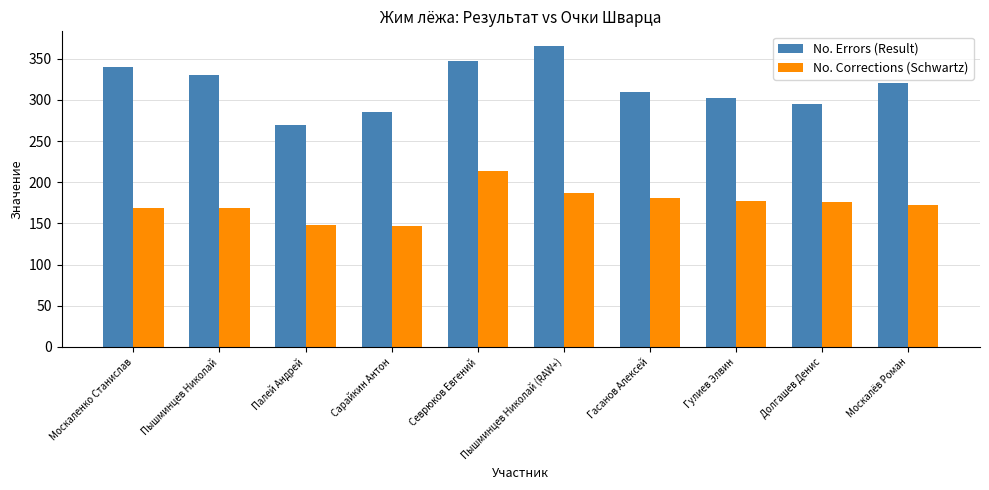

The value of No. Errors (Result) at Пышминцев Николай (RAW+) is 365.0. True or false?

True